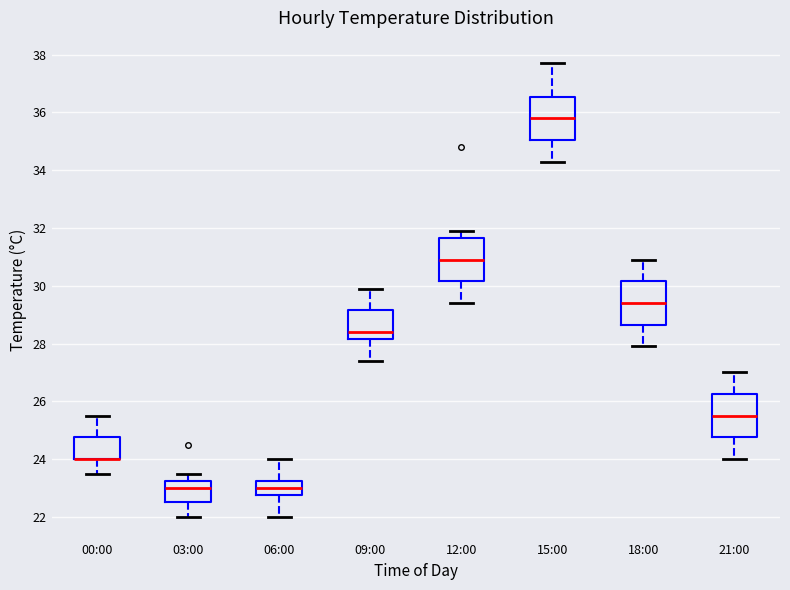

Where is the lower edge of the box for 15:00 on the y-axis? The values are not printed on the chart, so give them approximately, as read against the axis.

35.0